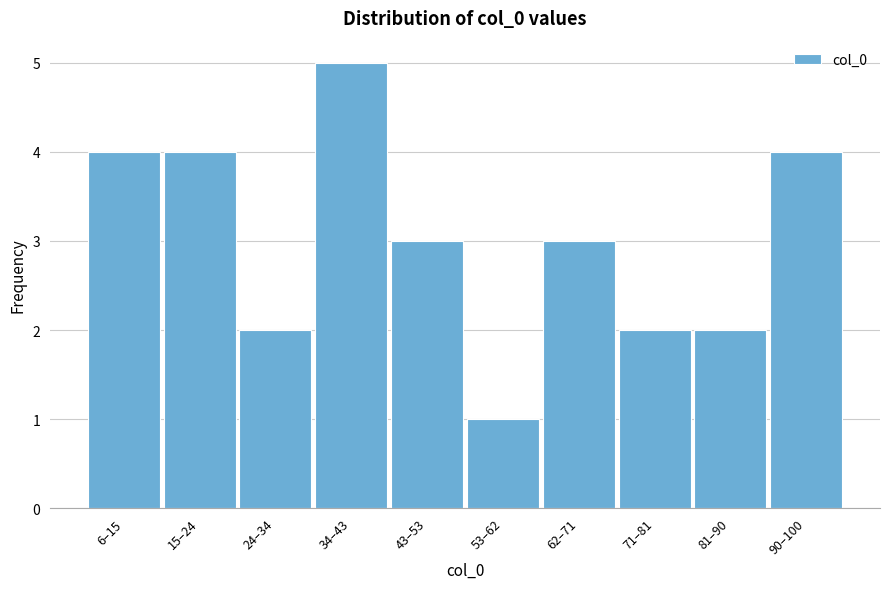

Reading left to right, what are all the values shown in this chart?

6–15=4	15–24=4	24–34=2	34–43=5	43–53=3	53–62=1	62–71=3	71–81=2	81–90=2	90–100=4